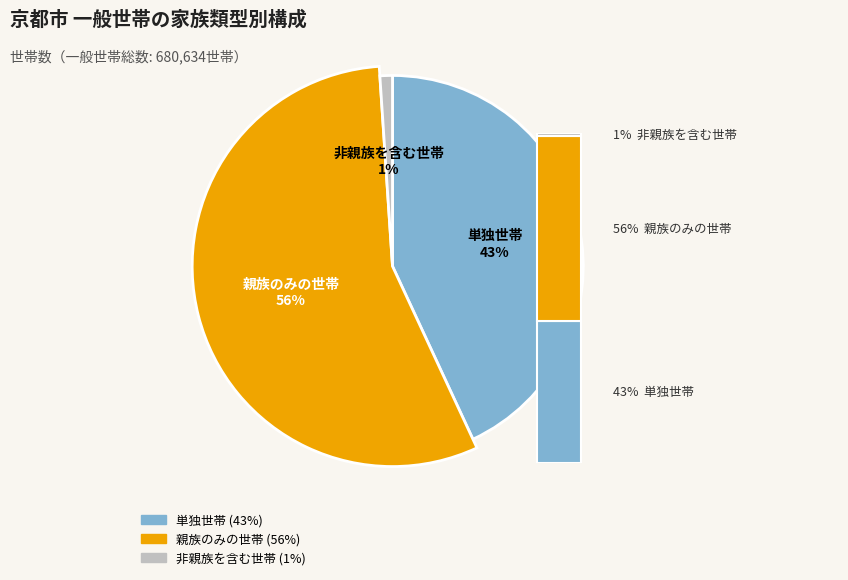

Combined, do 非親族を含む世帯 and 親族のみの世帯 account for over 50%?

Yes